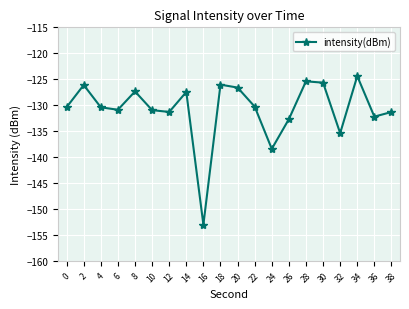

True or false: the data shows -42.8 at 14.

False